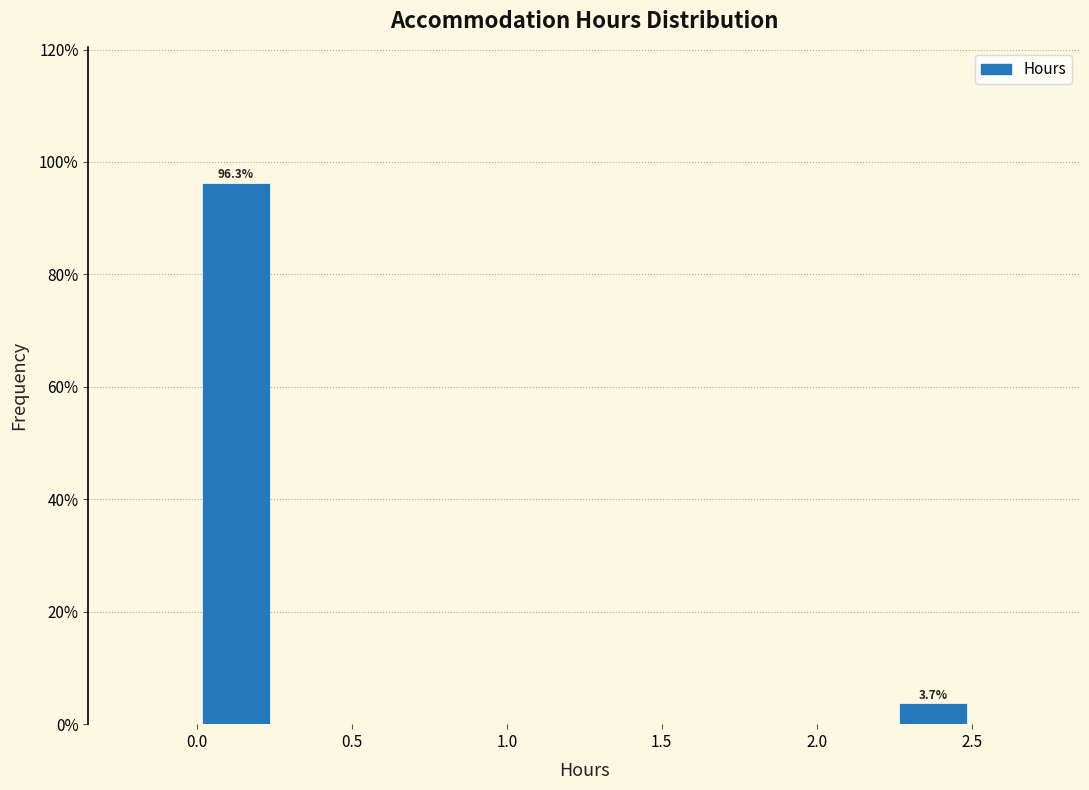

Over which range of the x-axis is the bar tallest?

0.00 to 0.25